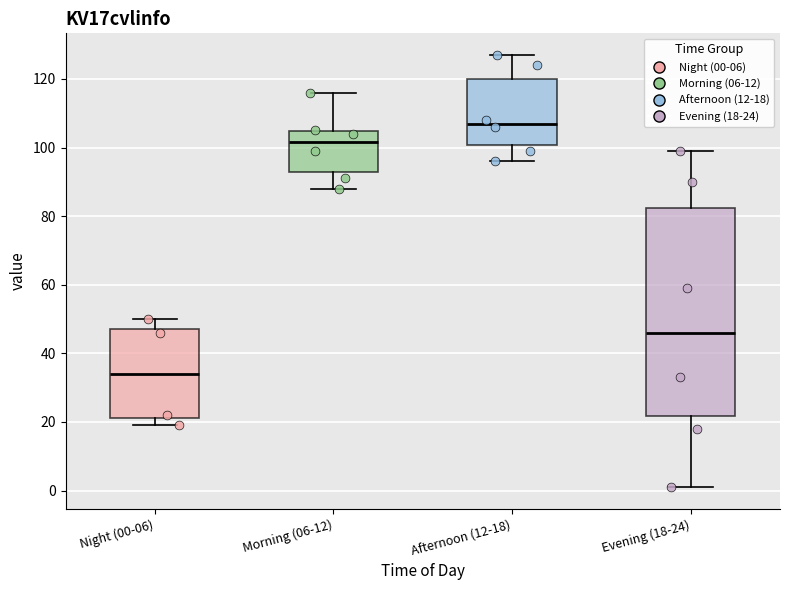

Where does the lower whisker of the box for Evening (18-24) end on the y-axis? The values are not printed on the chart, so give them approximately, as read against the axis.

2